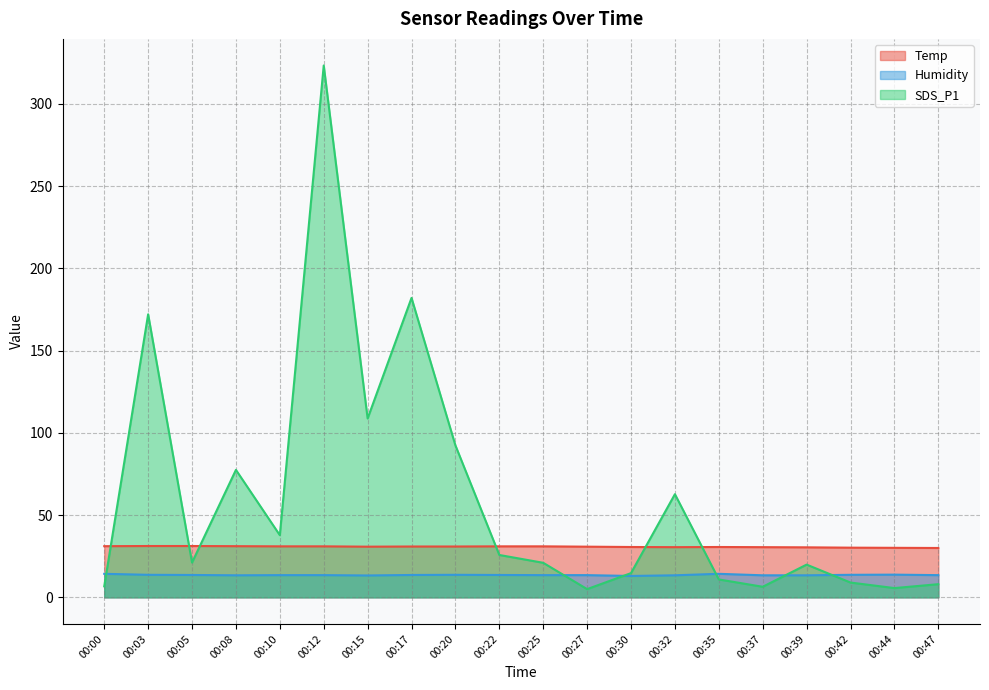

The Humidity series shows 6.4 at 00:44. True or false?

False